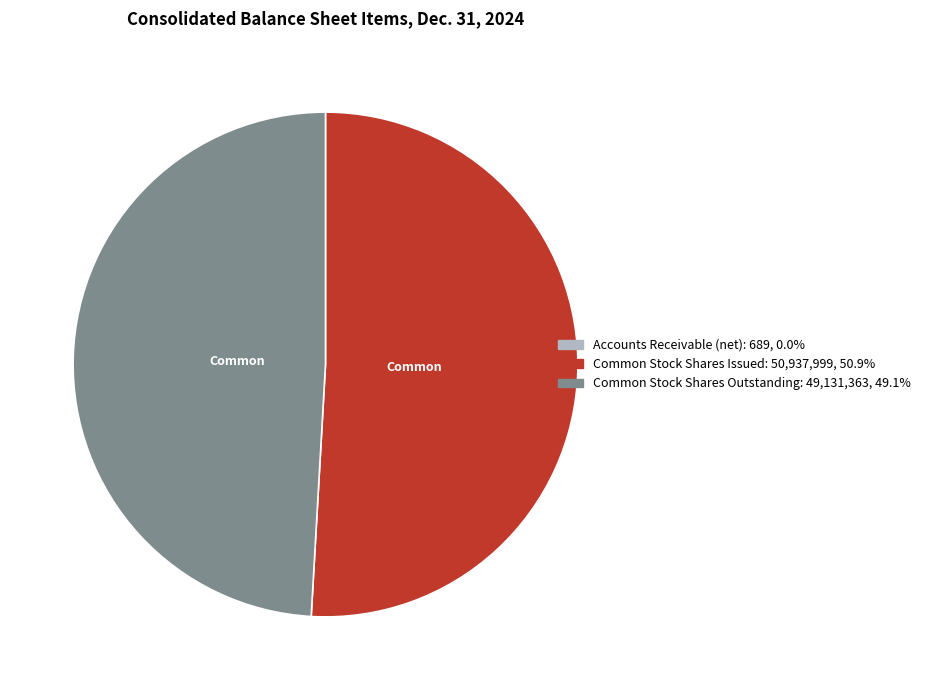

What is the ratio of the value at Common Stock Shares Issued to the value at Common Stock Shares Outstanding?

1.0